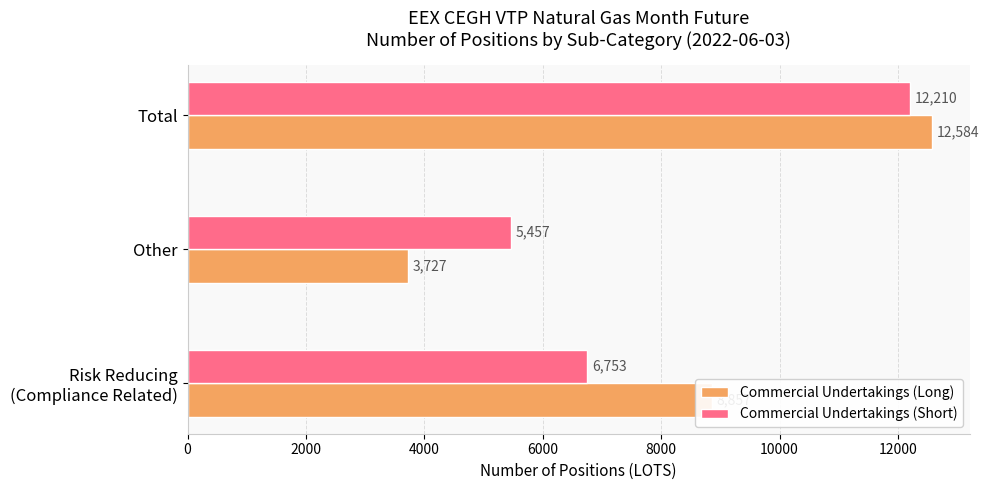

Read the Commercial Undertakings (Short) value at Total, to the nearest 10.

12210